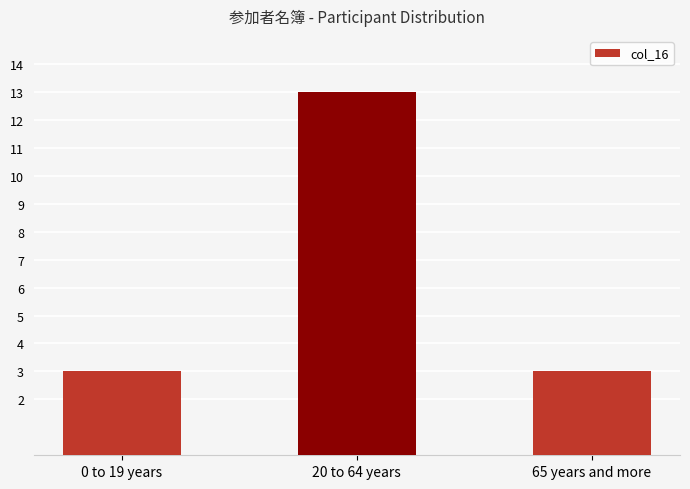

Reading right to left, what are all the values shown in this chart?

3	13	3